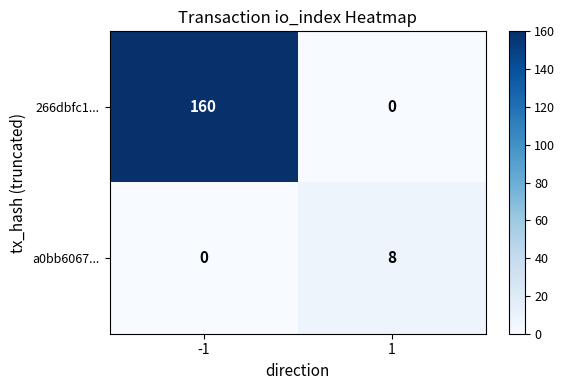

Which series has the largest total across all categories?

266dbfc1...